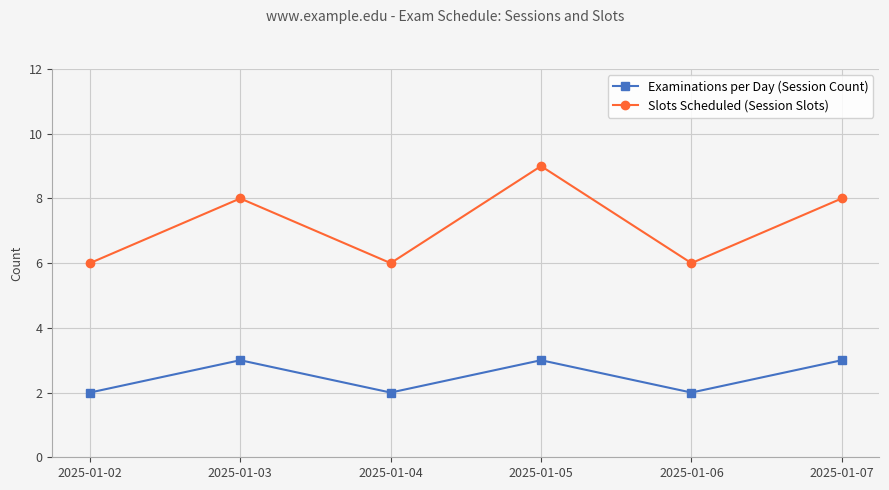

Is this an area chart (filled region under the line)?

No